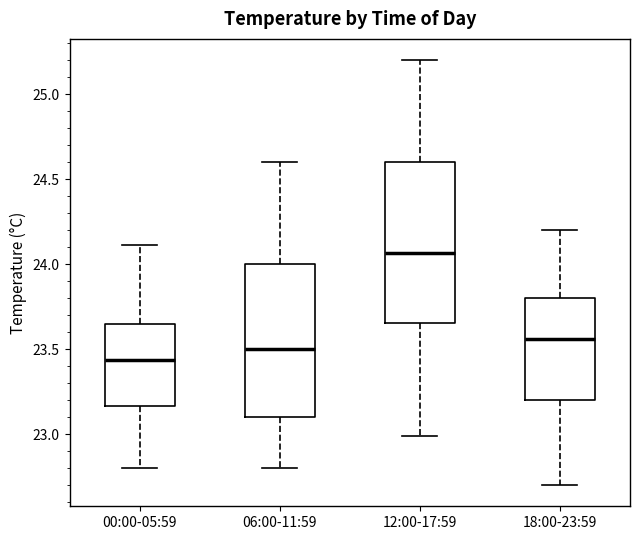

Where is the upper edge of the box for 00:00-05:59 on the y-axis? The values are not printed on the chart, so give them approximately, as read against the axis.

23.65